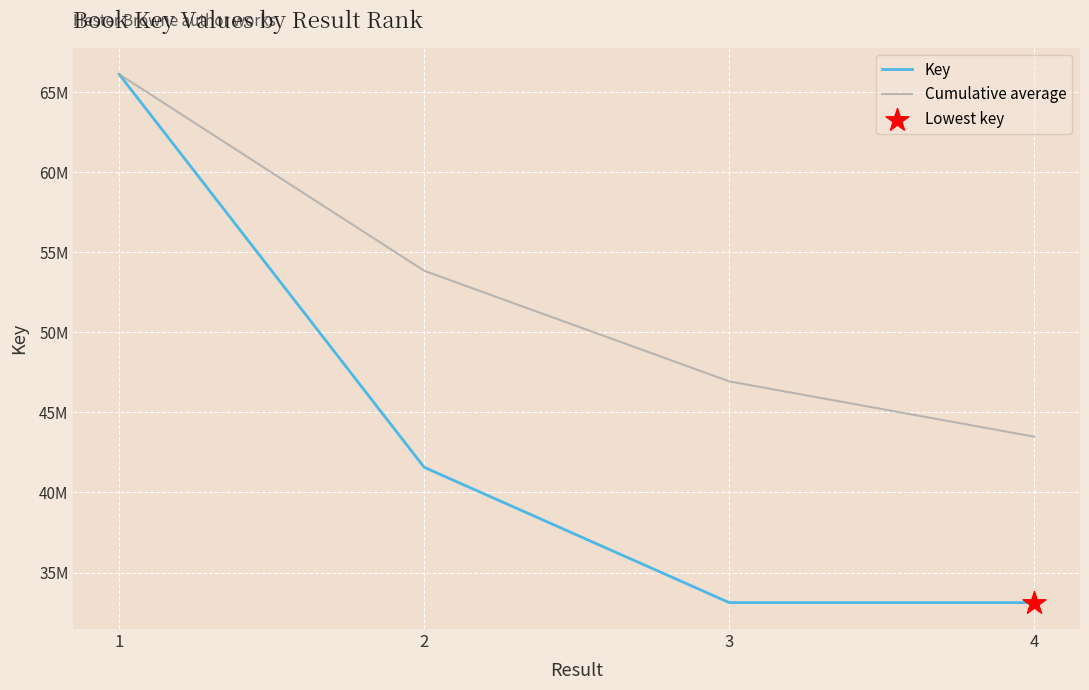

Is this an area chart (filled region under the line)?

No